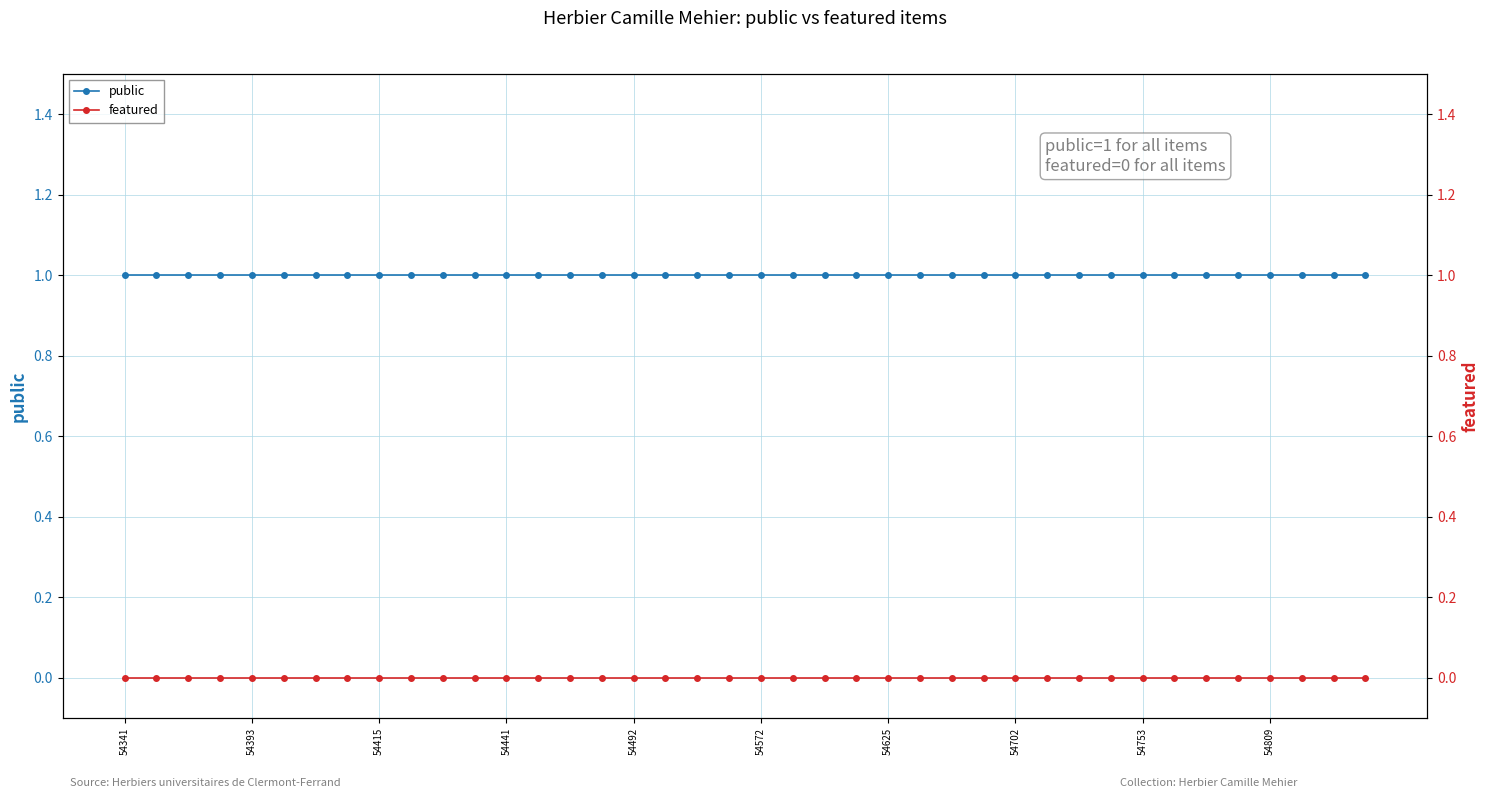

Is the value of public at 29 greater than the value of featured at 54341?

Yes